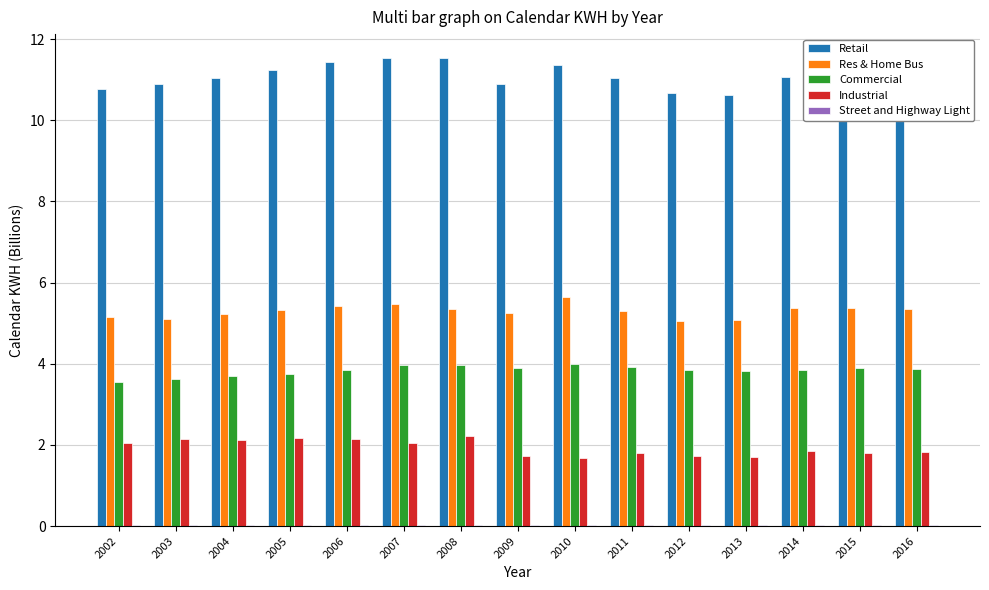

True or false: Industrial has a value of 1.8 at 2015.

True